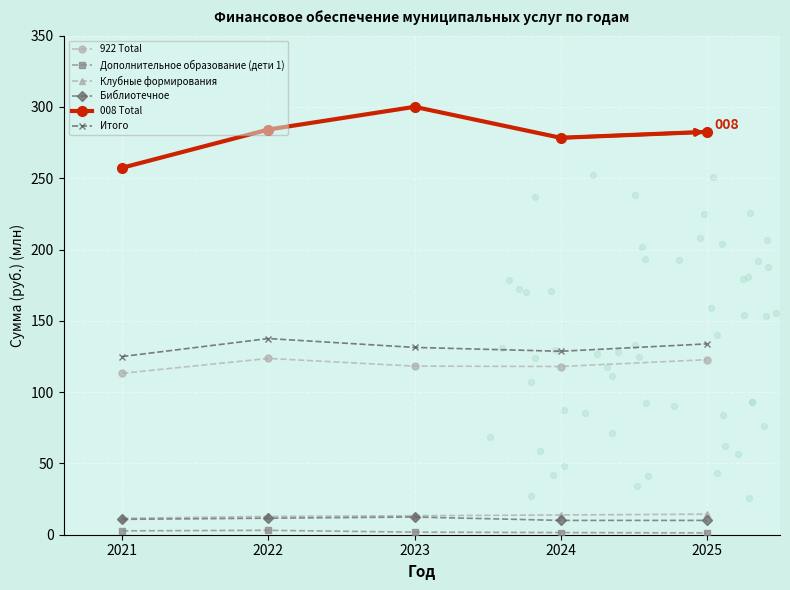

Is the value of Клубные формирования at 2025 greater than the value of 922 Total at 2024?

No